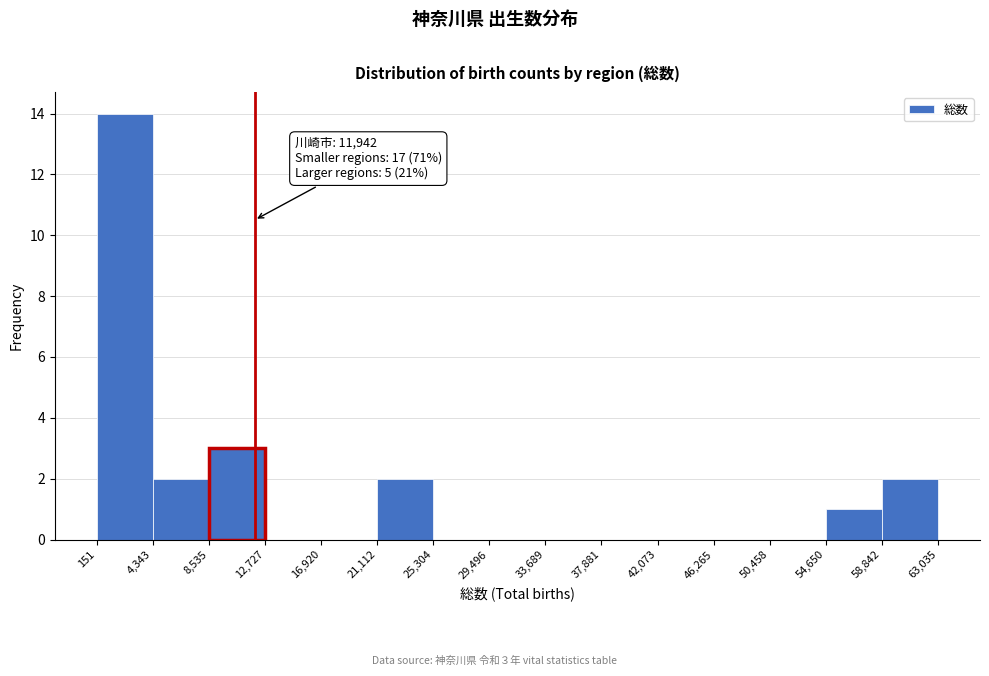

Which range on the x-axis has the tallest bar?

151 to 4,343